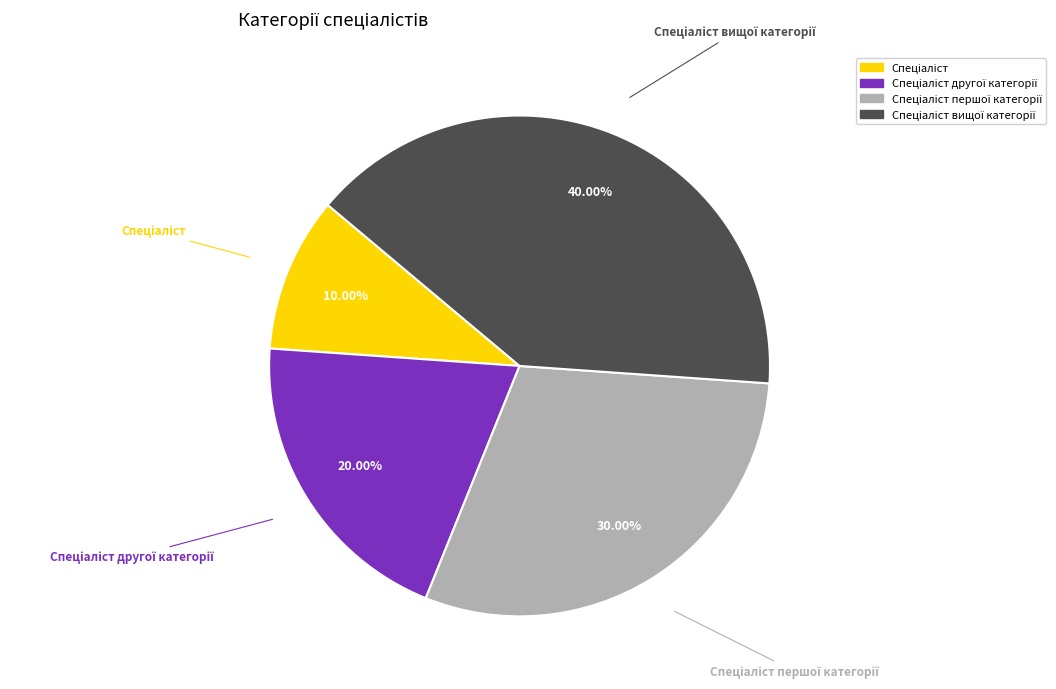

Is there a majority slice in this chart?

No